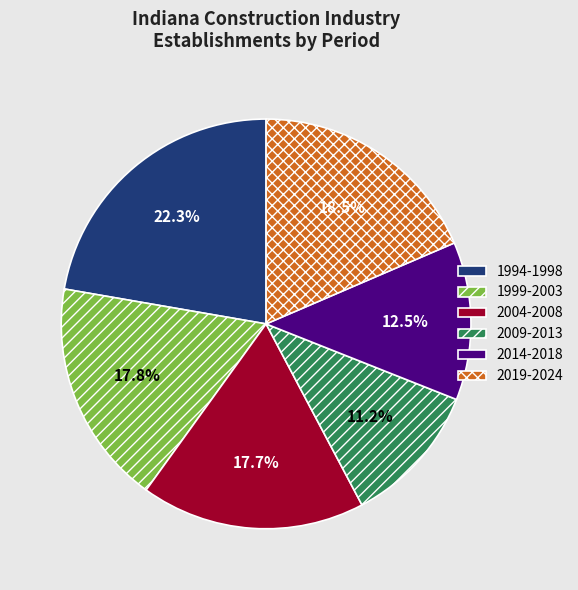

How many segments does this pie chart have?

6